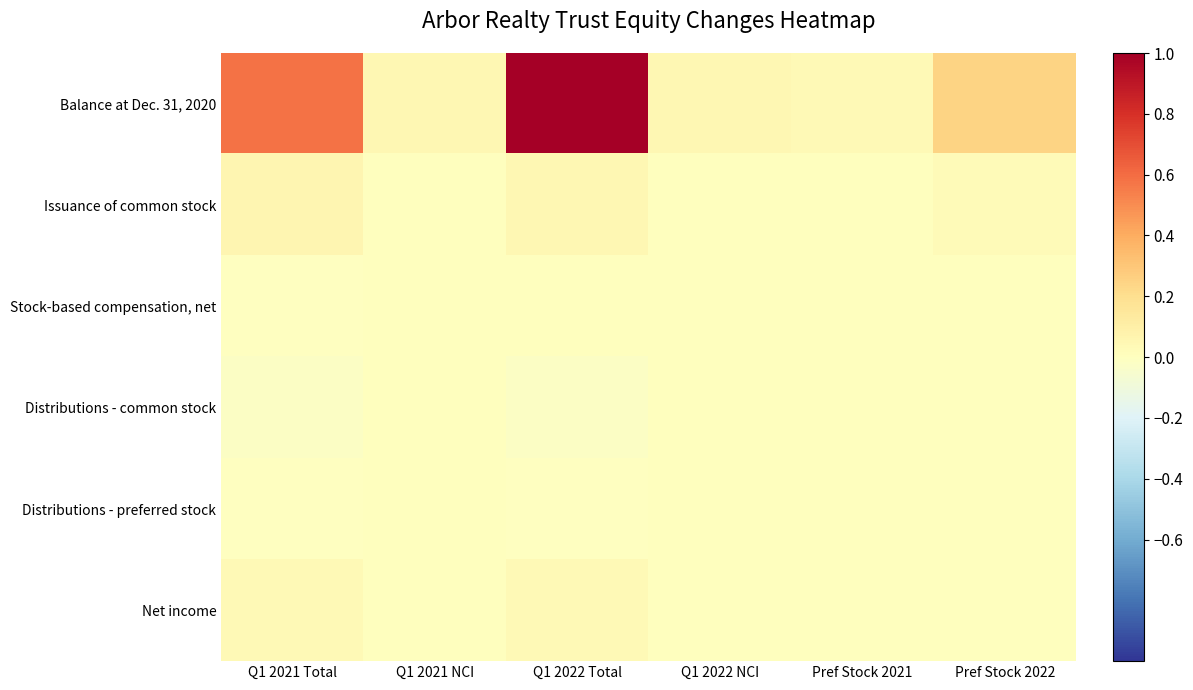

Between Q1 2021 Total and Q1 2022 NCI, which series saw the biggest shift?

Balance at Dec. 31, 2020